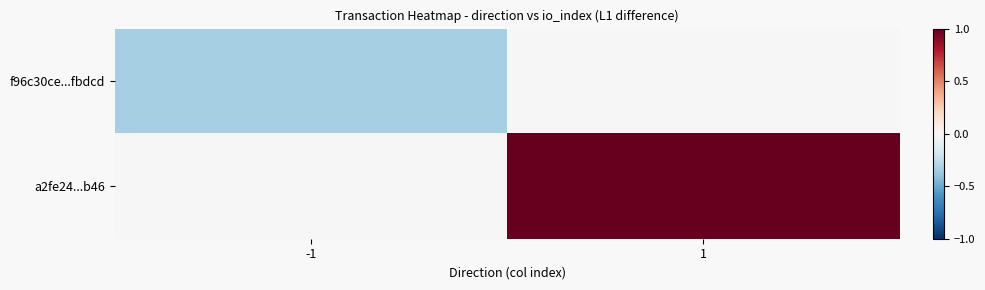

At which category is the sum across all series the highest?

1